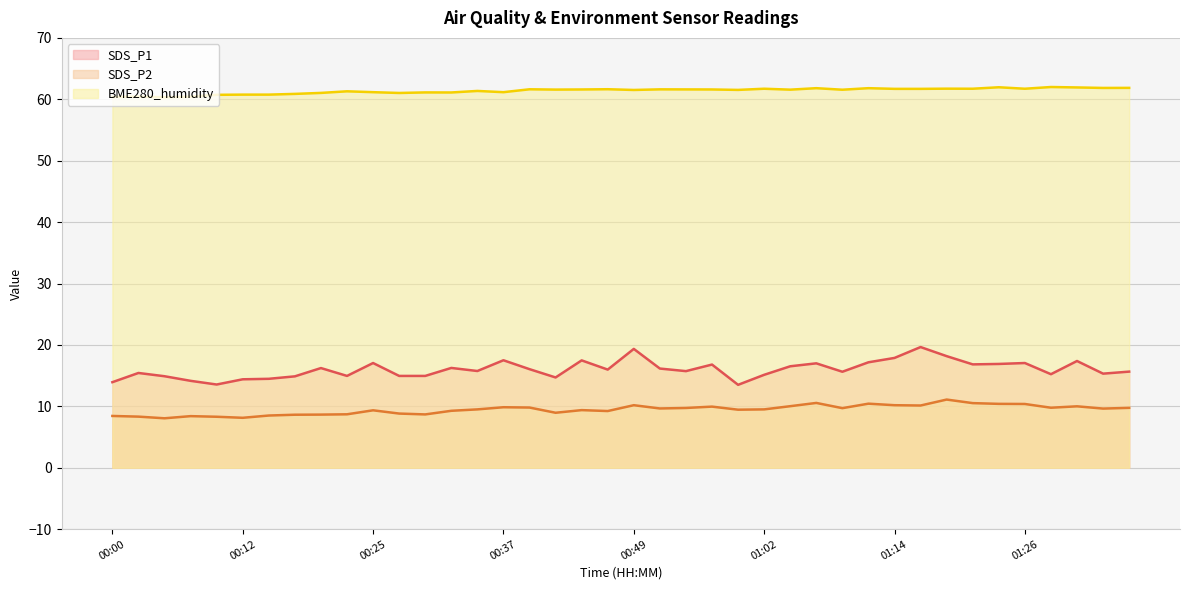

Does the chart have visible grid lines?

Yes